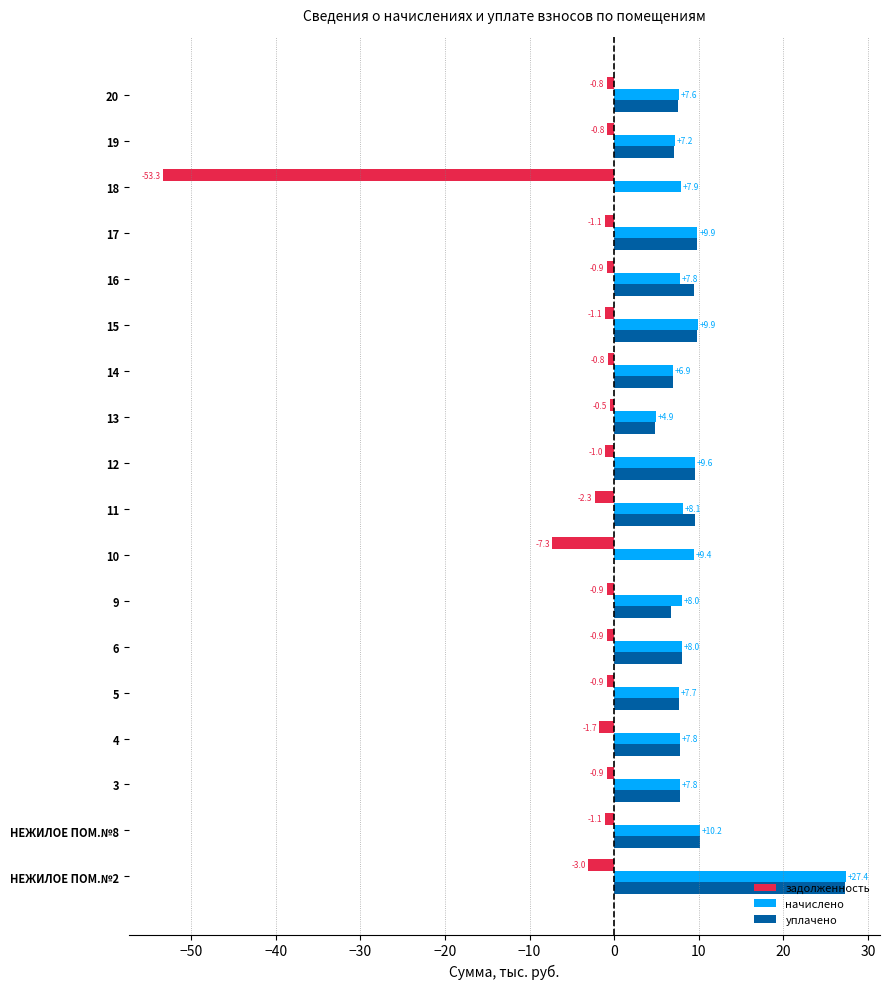

At which label is начислено closest to 16?

НЕЖИЛОЕ ПОМ.№8